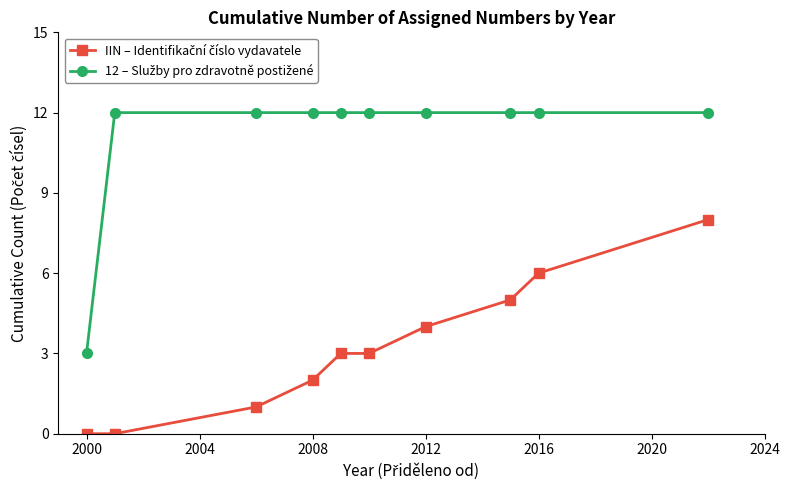

What is the maximum value shown in the chart?

12